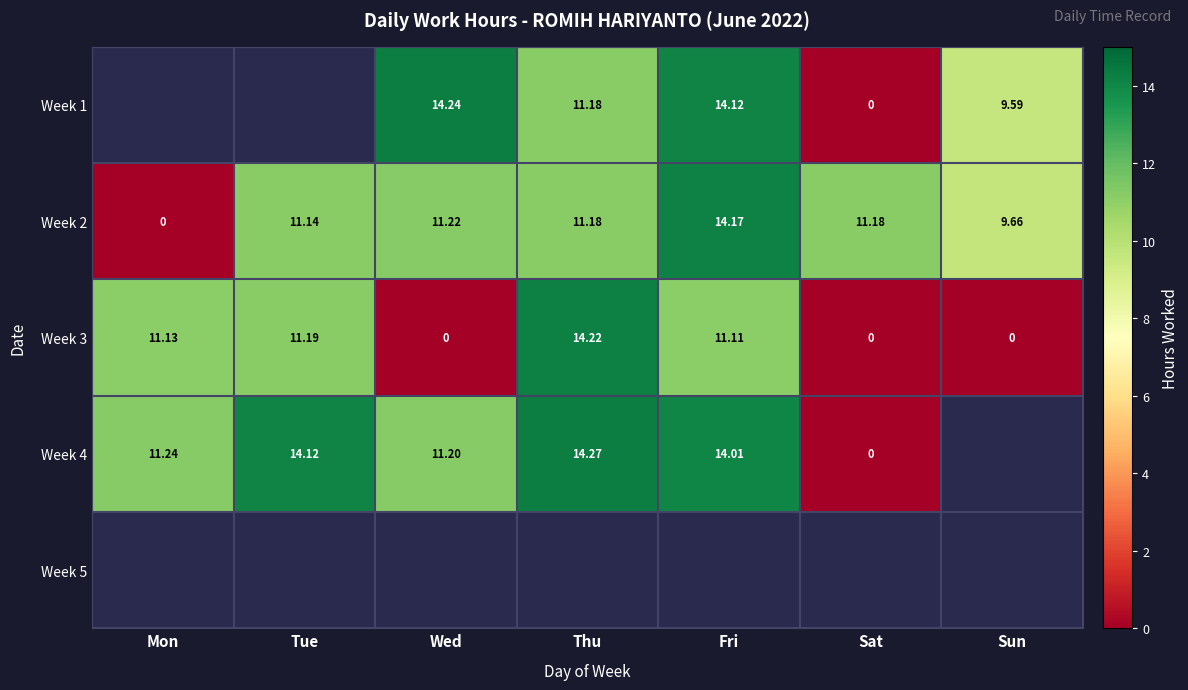

How many categories are shown in the chart?

7